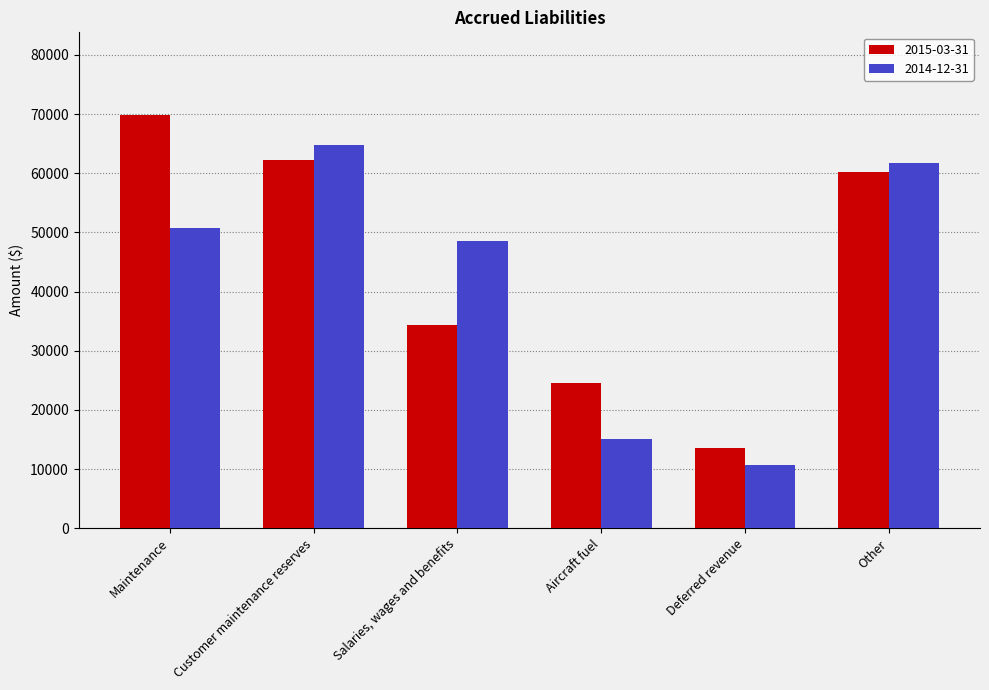

Reading left to right, what are all the values shown in this chart?

2015-03-31: Maintenance=69844	Customer maintenance reserves=62227	Salaries, wages and benefits=34324	Aircraft fuel=24542	Deferred revenue=13639	Other=60129
2014-12-31: Maintenance=50702	Customer maintenance reserves=64756	Salaries, wages and benefits=48548	Aircraft fuel=15078	Deferred revenue=10705	Other=61805